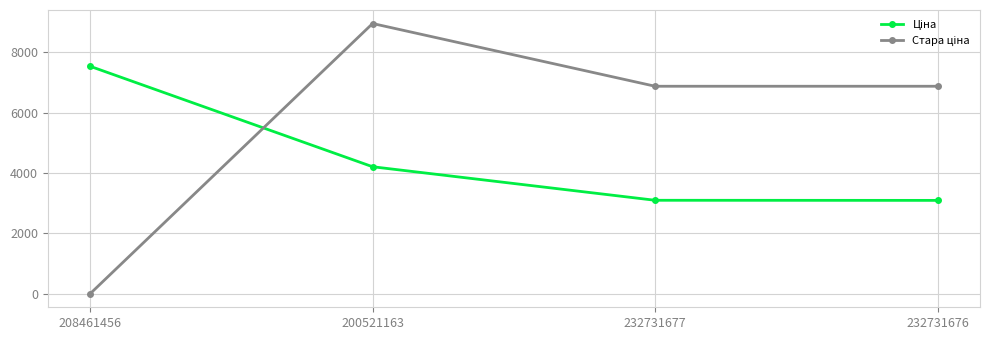

What is the spread (max minus min) of values at 208461456?

7530.7